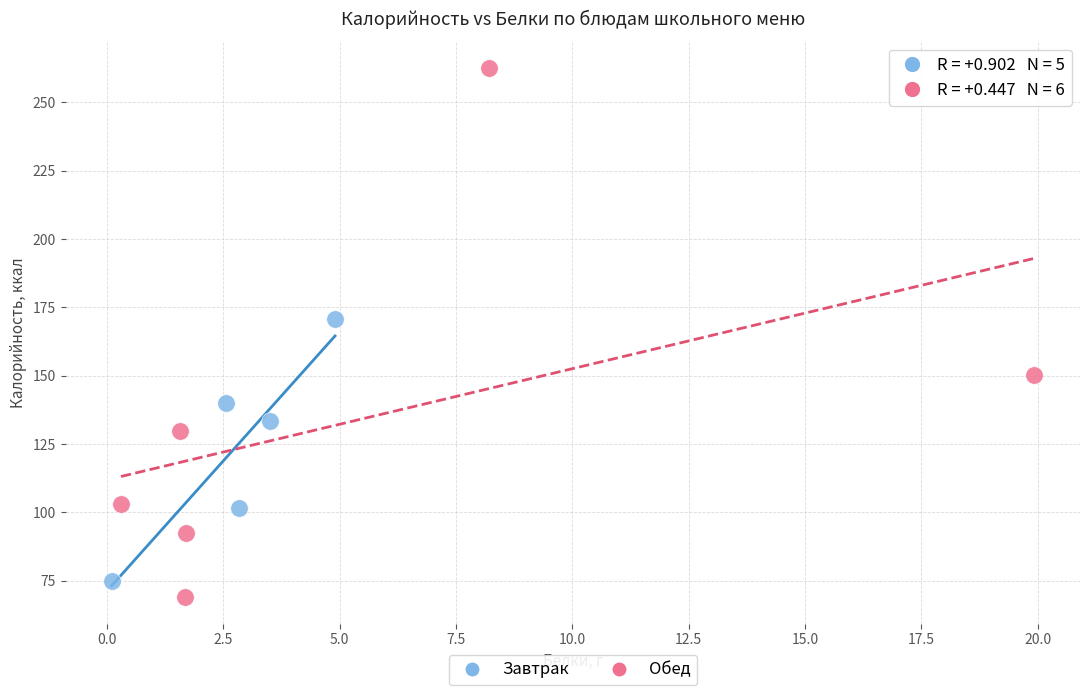

Which series has the widest spread of Y values?

Обед